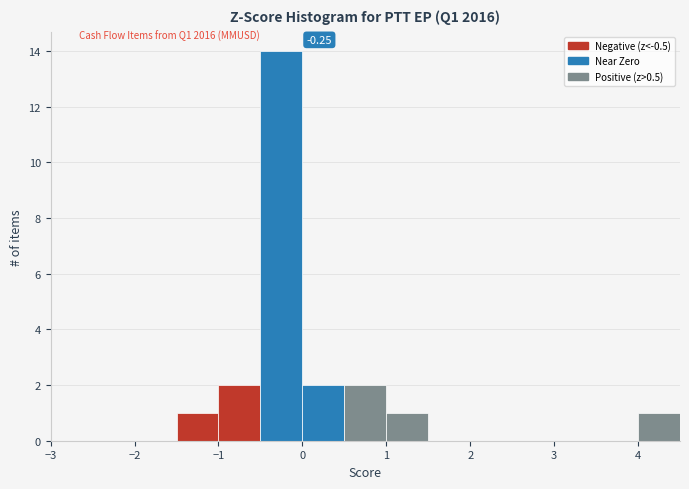

Over which range of the x-axis is the bar tallest?

-0.5 to 0.0